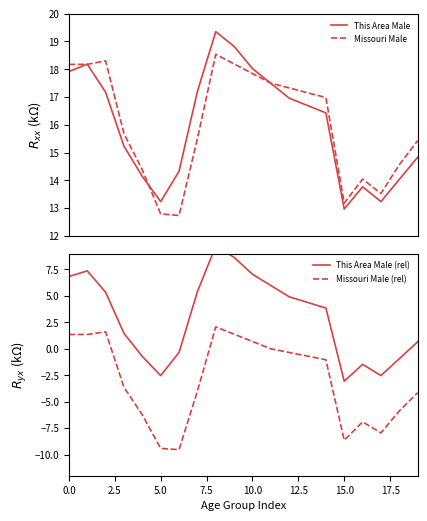

In Missouri Male, how many points are higher than both neighbors (excluding endpoints)?

3